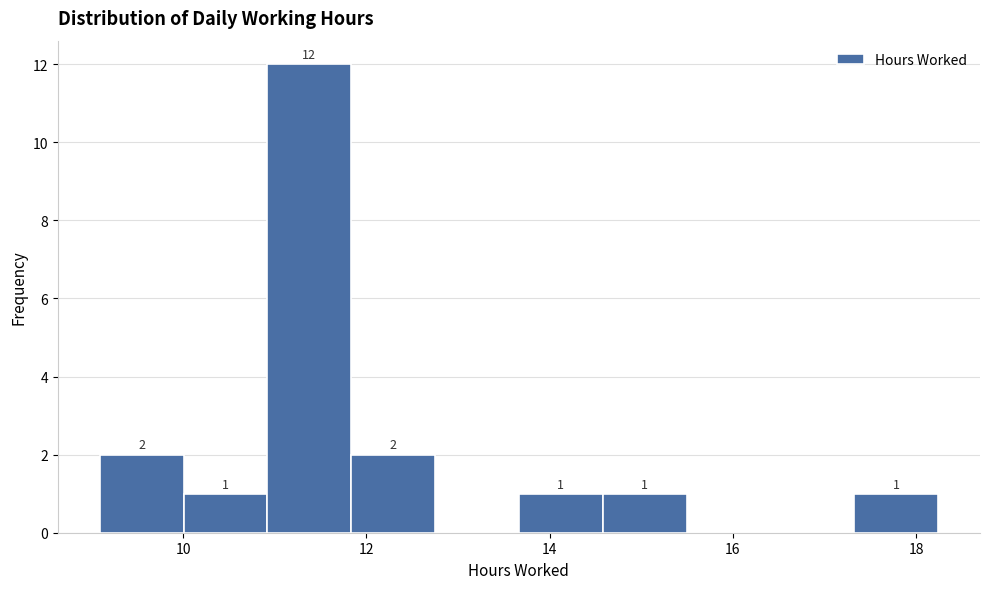

Which range on the x-axis has the tallest bar?

11.0 to 11.8